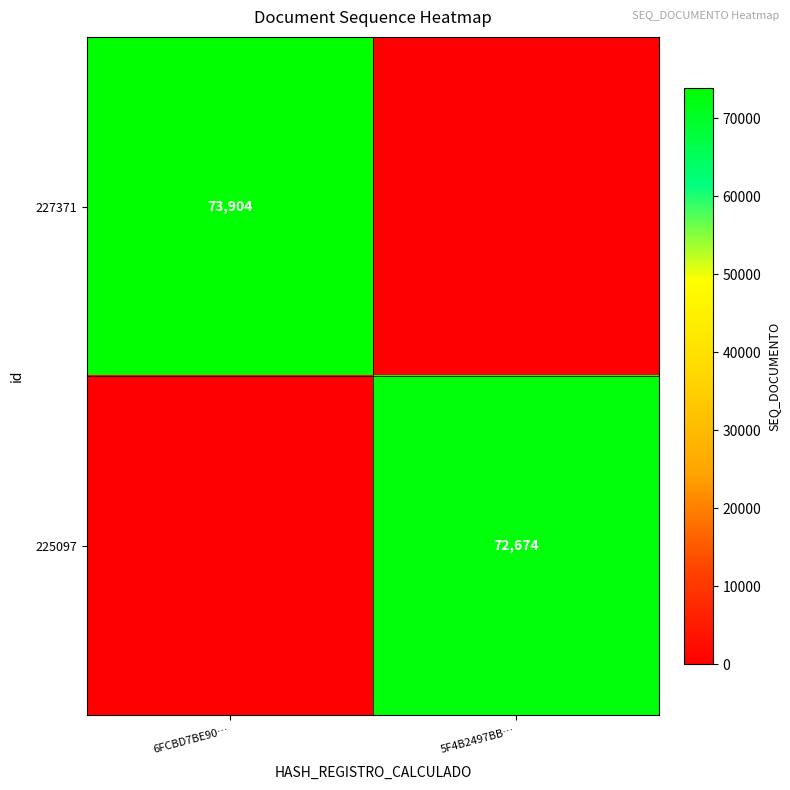

Is it true that 227371 equals 73904 at 6FCBD7BE90…?

True